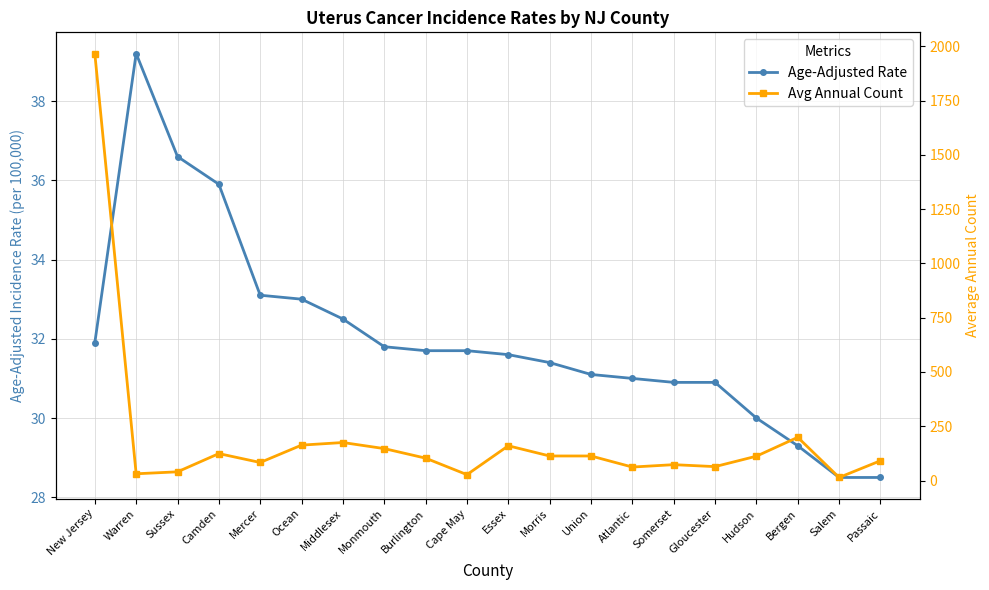

What is the difference between the highest and lowest values at Cape May?

4.7